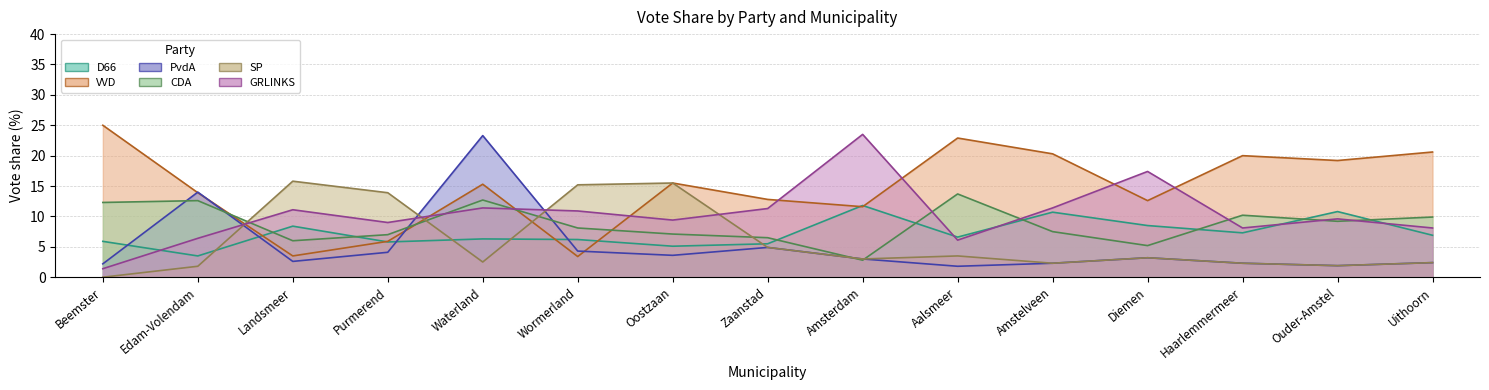

What is the value of the CDA point at the 5th from the left?

12.7